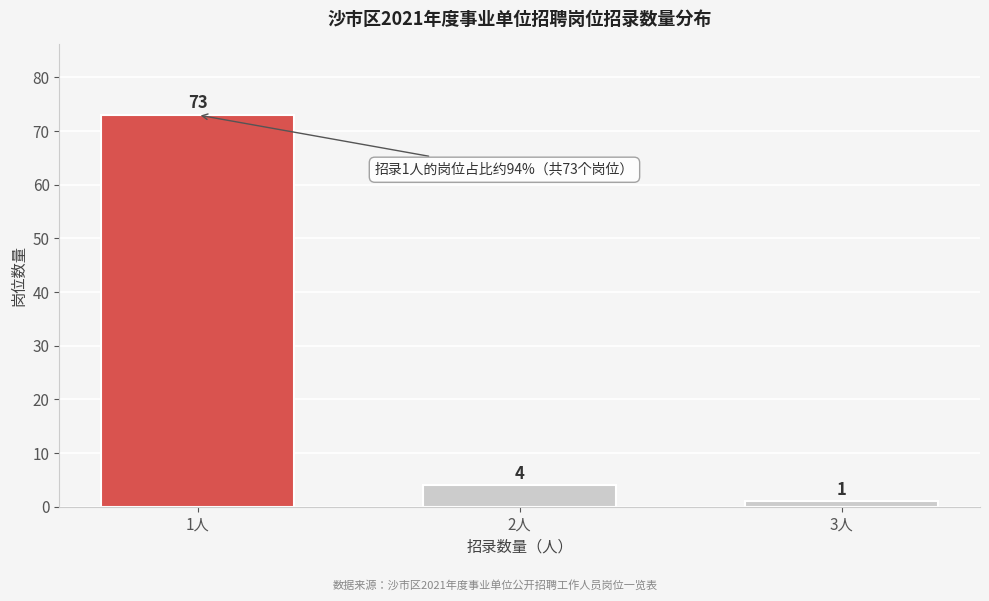

Reading left to right, list all the values displayed in this chart.

1人=73	2人=4	3人=1